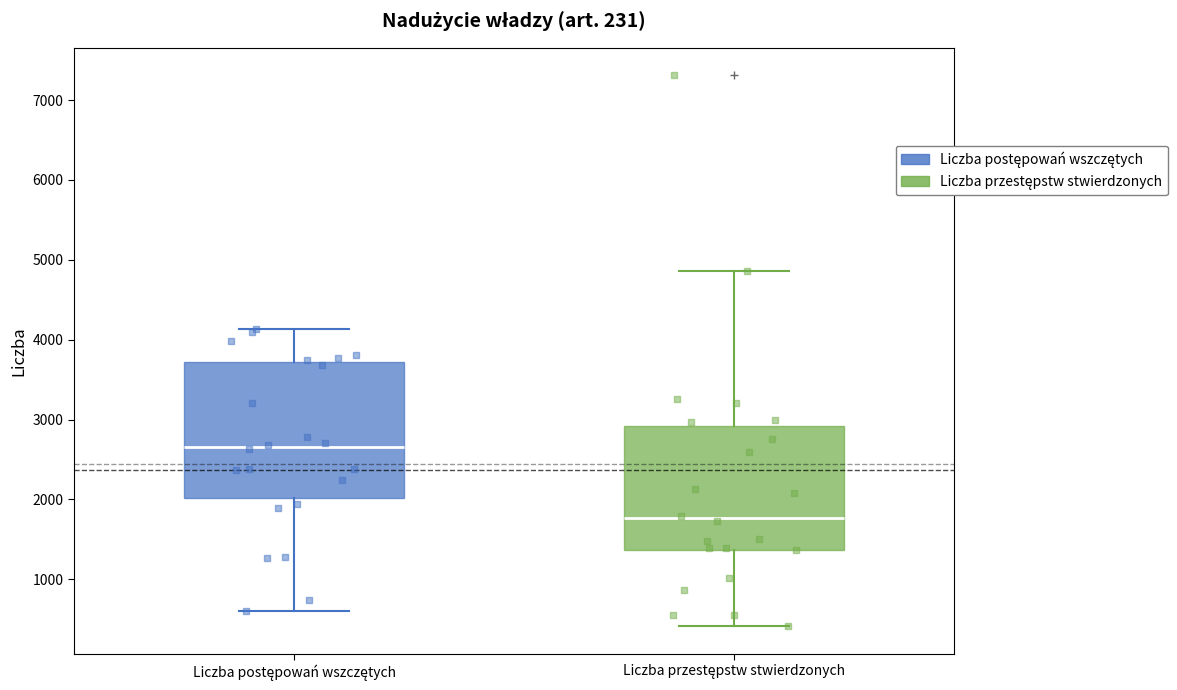

Which box's median line is the highest?

Liczba postępowań wszczętych